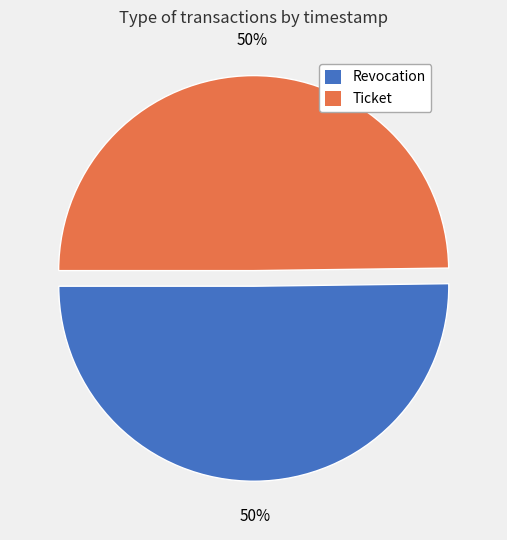

Count the number of slices in the pie.

2